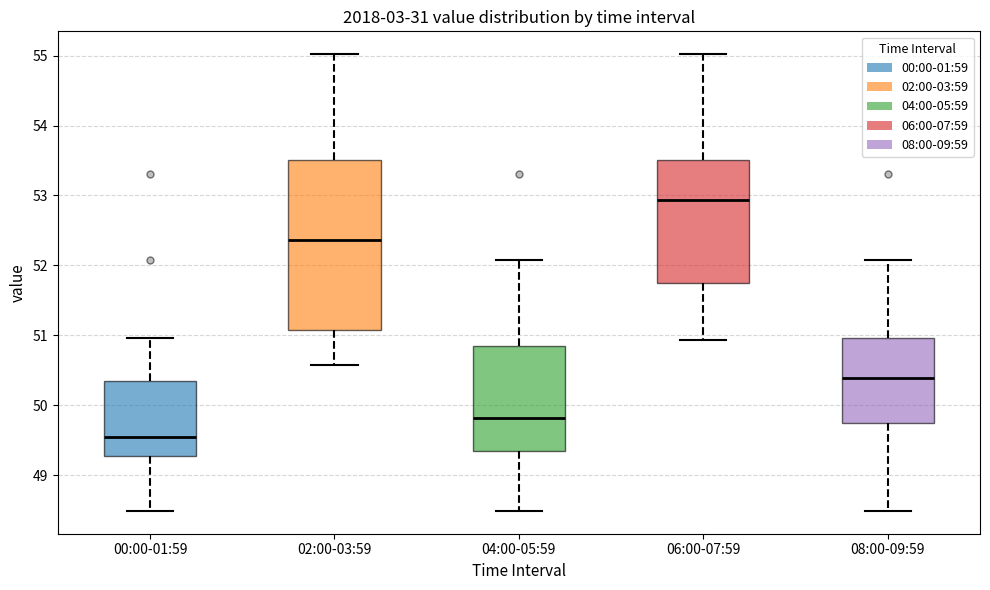

Reading left to right, read every box against the y-axis: the position of its median line, the range the box covers, and the ends of its whiskers. The values are not printed on the chart, so give them approximately, as read against the axis.

00:00-01:59: median 49.5, box 49.3 to 50.3, whiskers 48.5 to 51.0
02:00-03:59: median 52.4, box 51.1 to 53.5, whiskers 50.6 to 55.0
04:00-05:59: median 49.8, box 49.4 to 50.8, whiskers 48.5 to 52.1
06:00-07:59: median 52.9, box 51.7 to 53.5, whiskers 50.9 to 55.0
08:00-09:59: median 50.4, box 49.8 to 51.0, whiskers 48.5 to 52.1